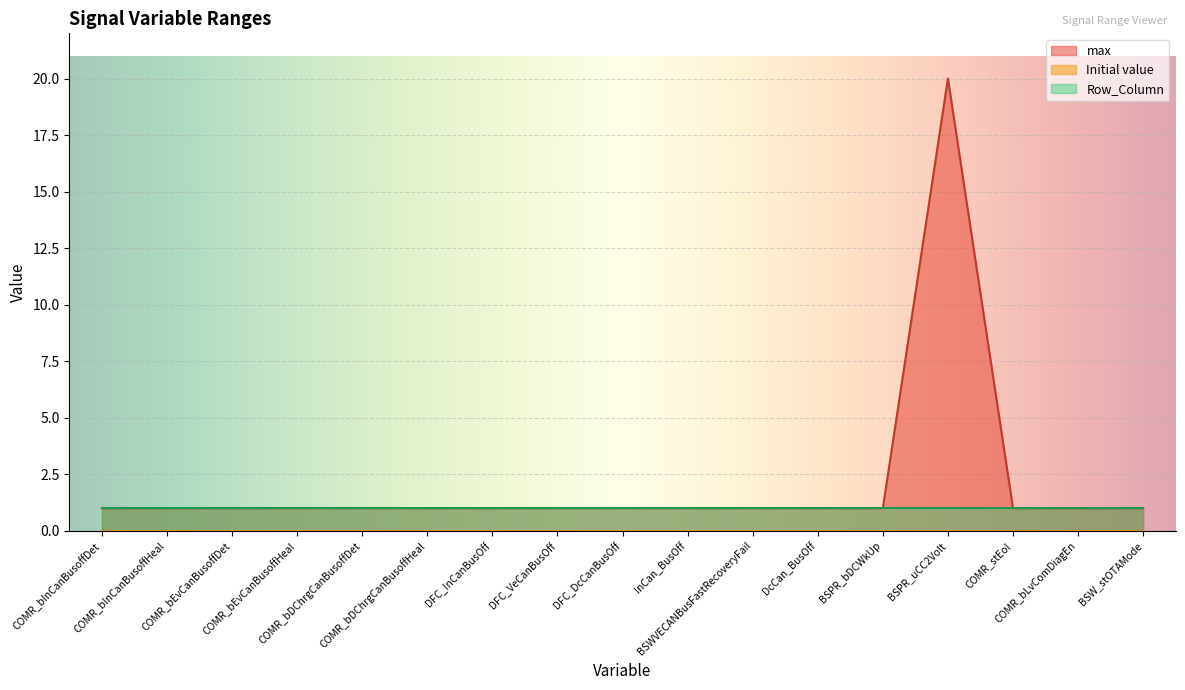

At which category is the sum across all series the highest?

BSPR_uCC2Volt